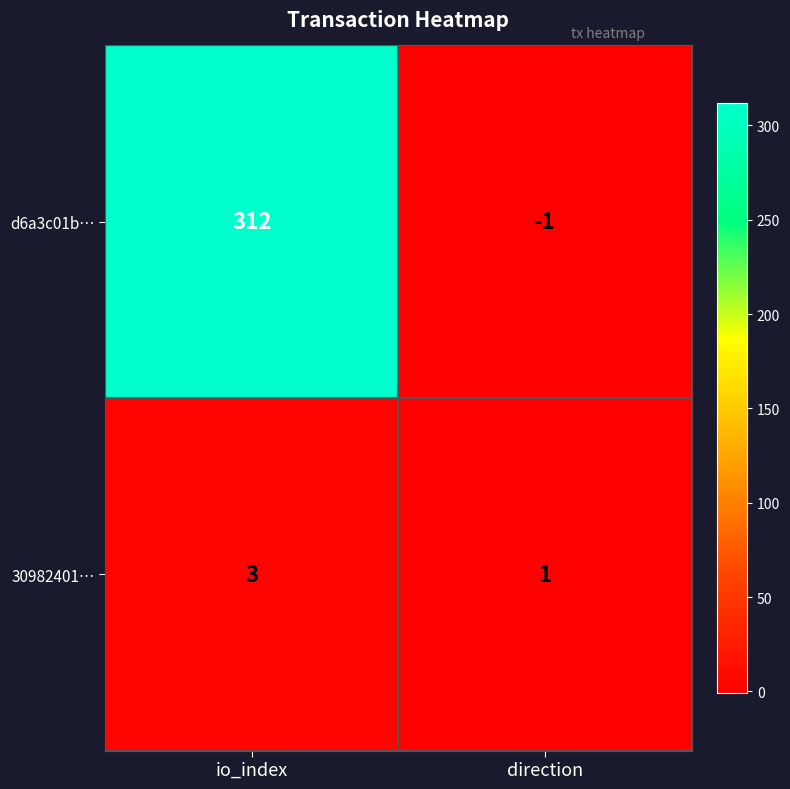

What is the difference between the highest and lowest values at io_index?

309